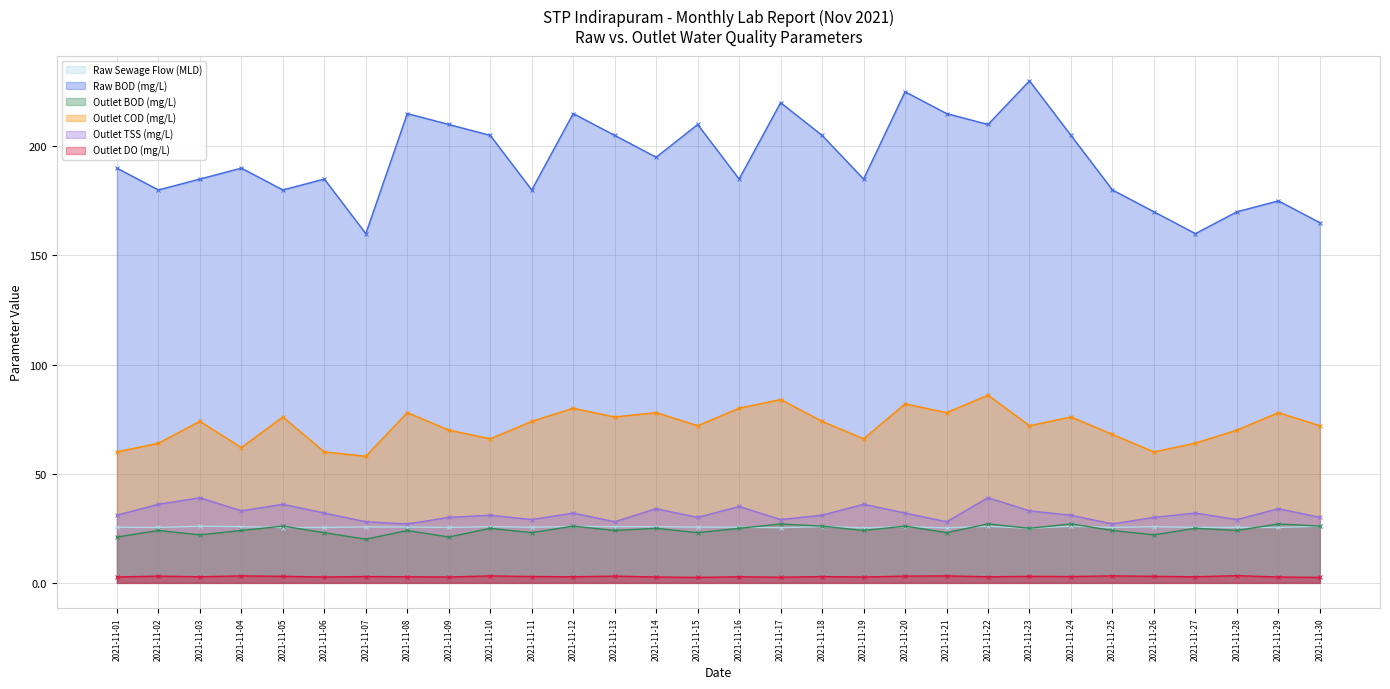

True or false: Raw BOD (mg/L) and Outlet BOD (mg/L) intersect in this chart.

False